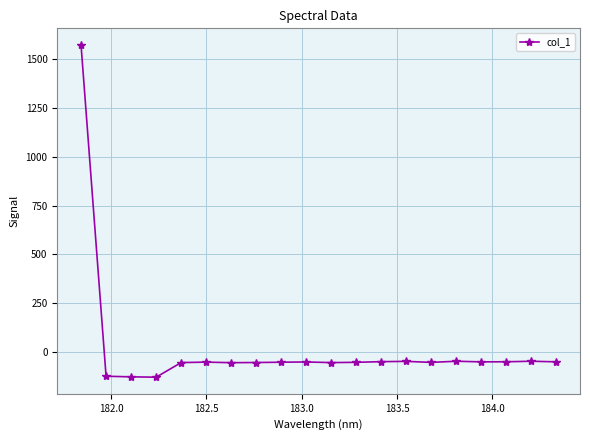

What is the smallest value displayed?

-129.2